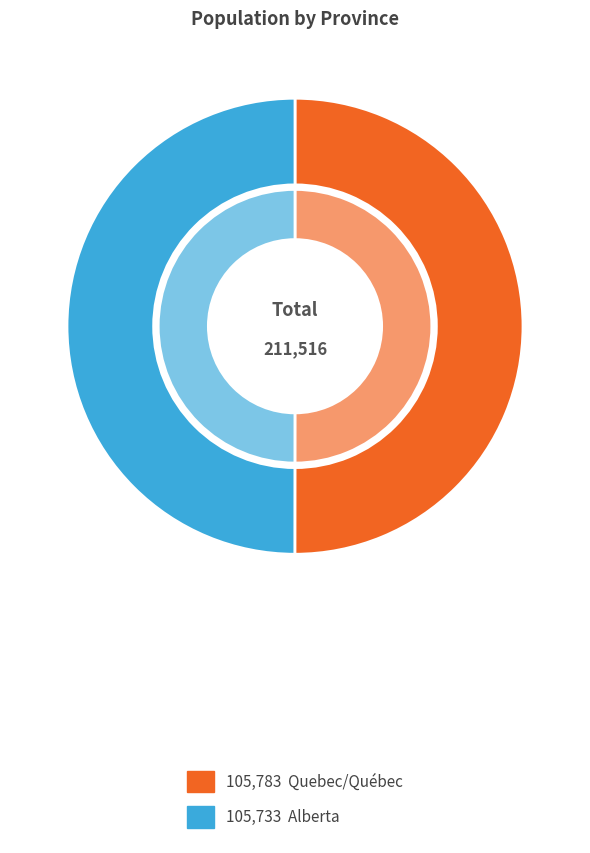

Combined, do Alberta and Quebec/Québec account for over 50%?

Yes